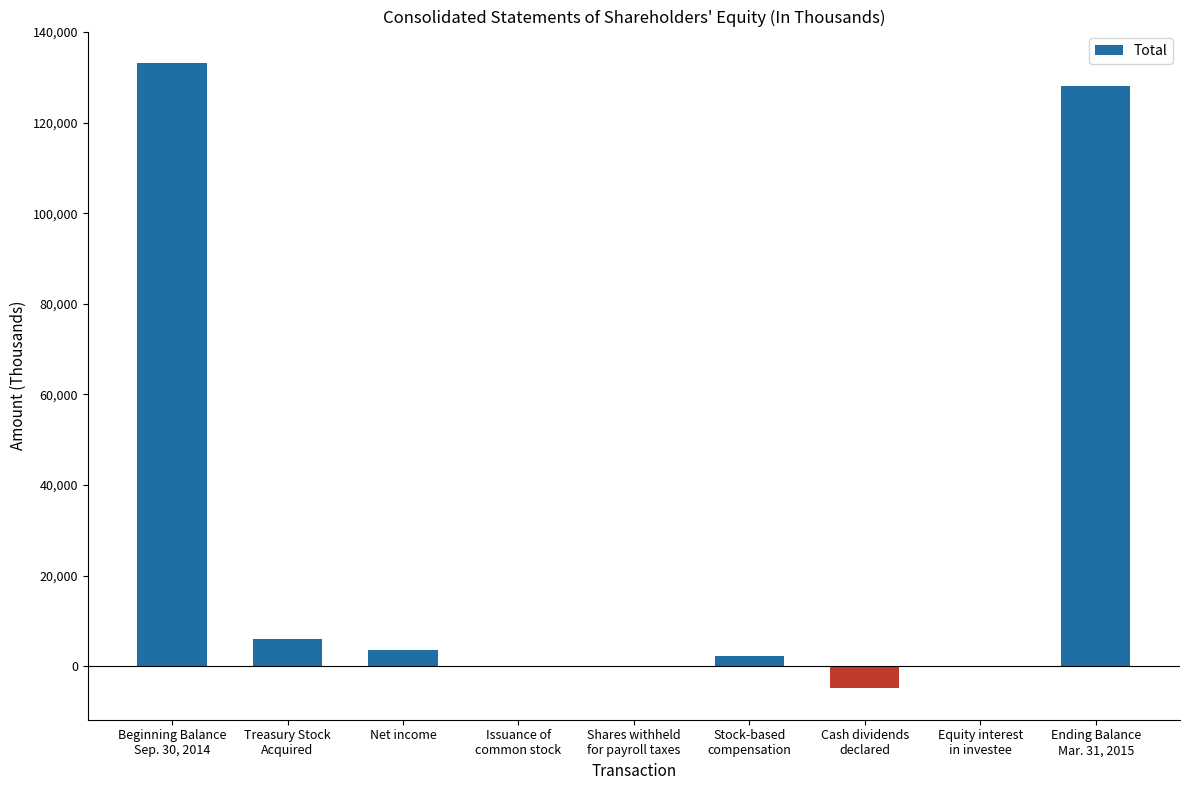

What is the maximum value shown in the chart?

133192